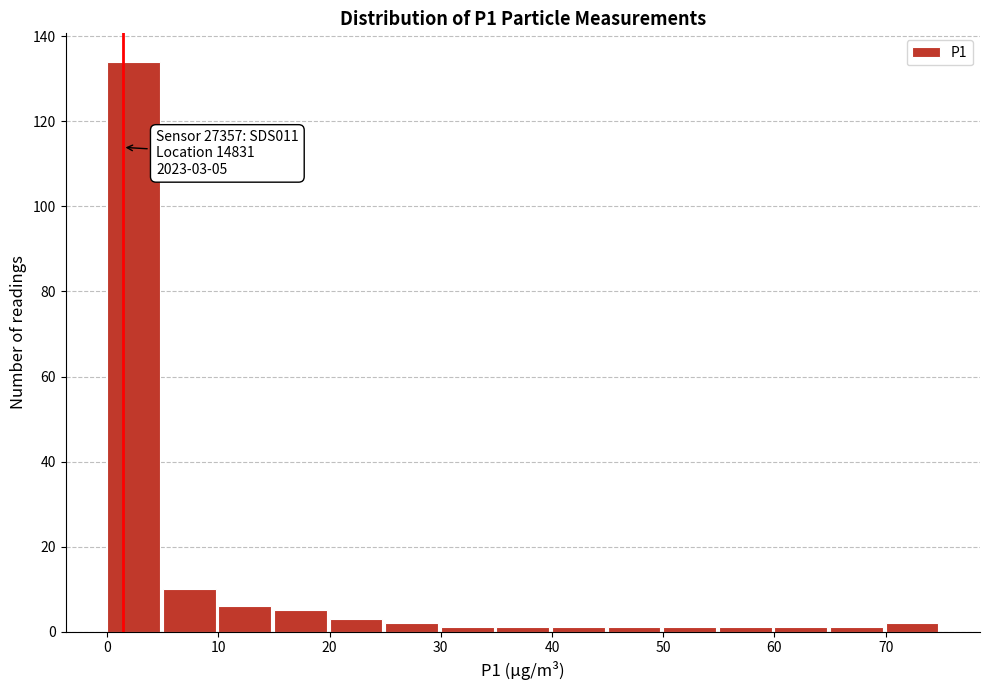

Over which range of the x-axis is the bar tallest?

0 to 5